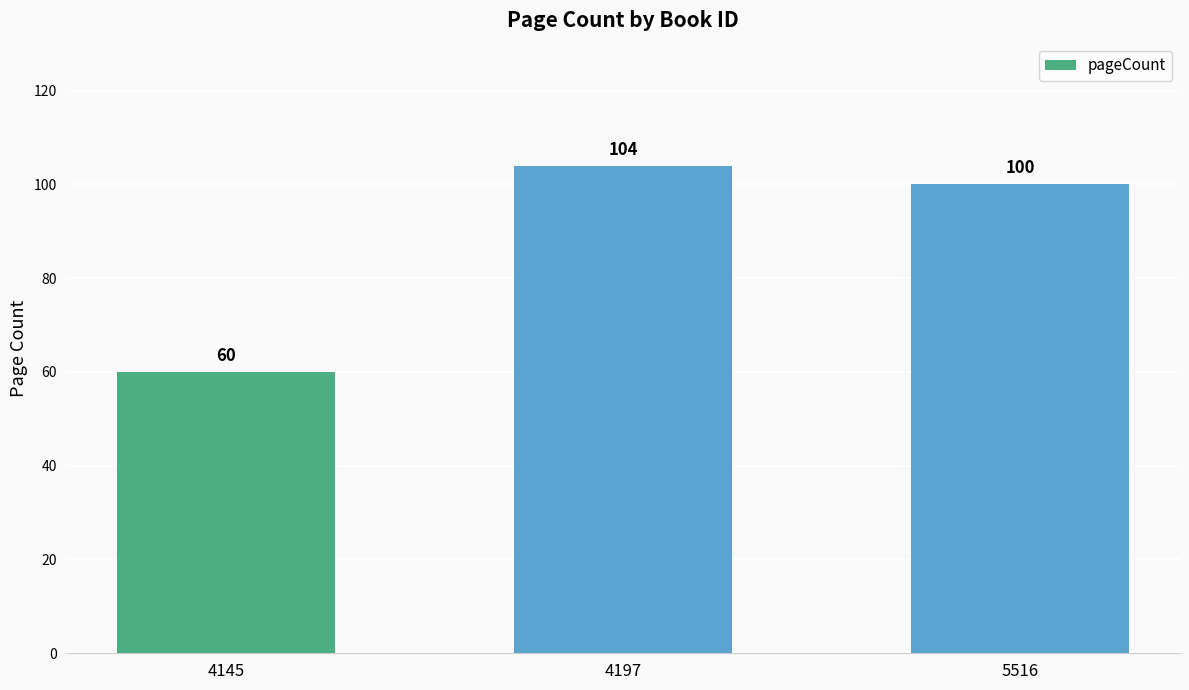

Is it true that the value at 5516 is 100?

True